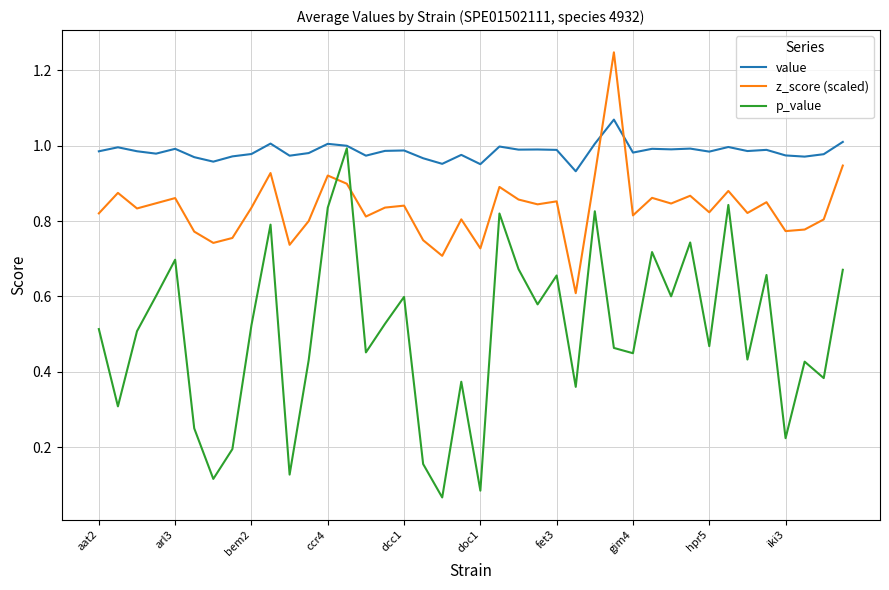

List the series in order of their overall mean, lowest first.

p_value, z_score (scaled), value